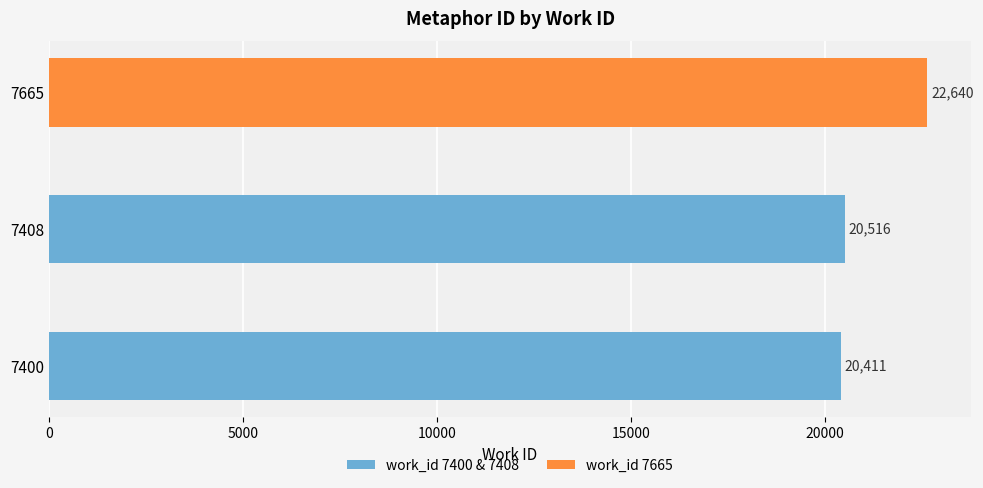

Reading bottom to top, what are all the values shown in this chart?

20411	20516	22640